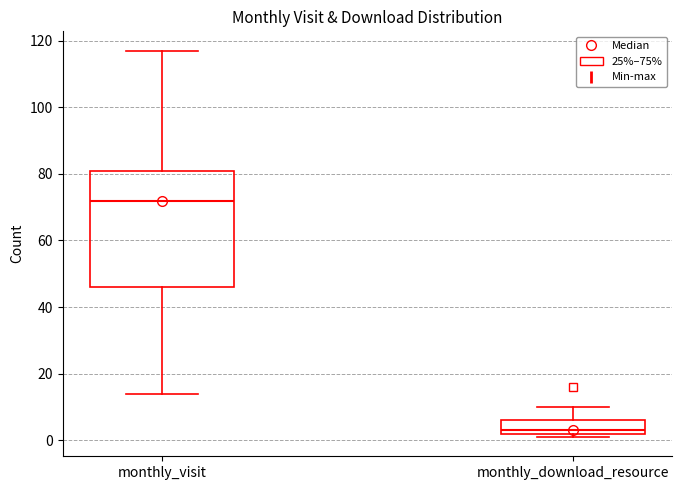

Which box has the highest median line?

monthly_visit